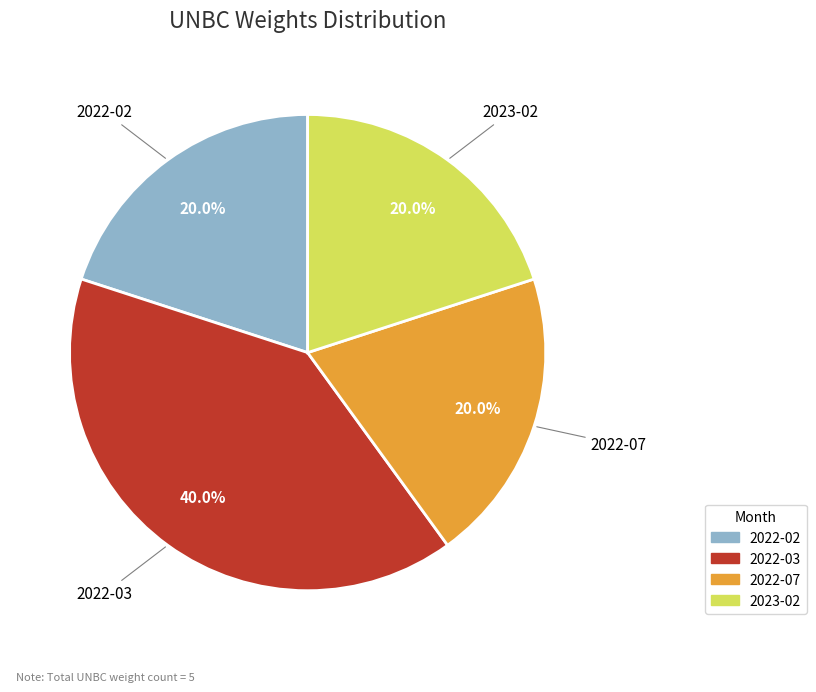

Is 2022-02 the majority of the pie?

No